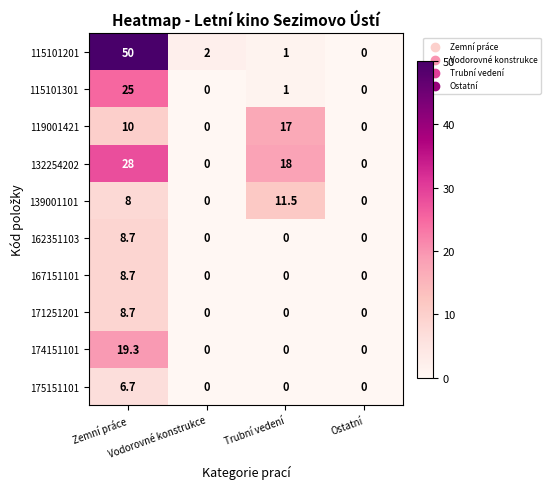

Which series has the widest spread of values?

115101201